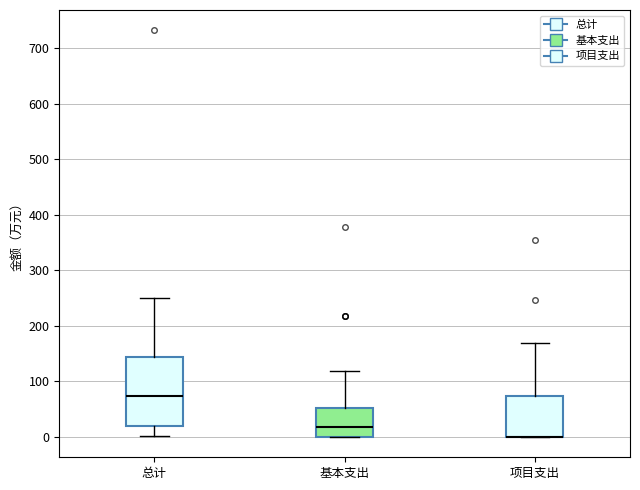

Which box is the tallest, from its lower edge to its upper edge?

总计